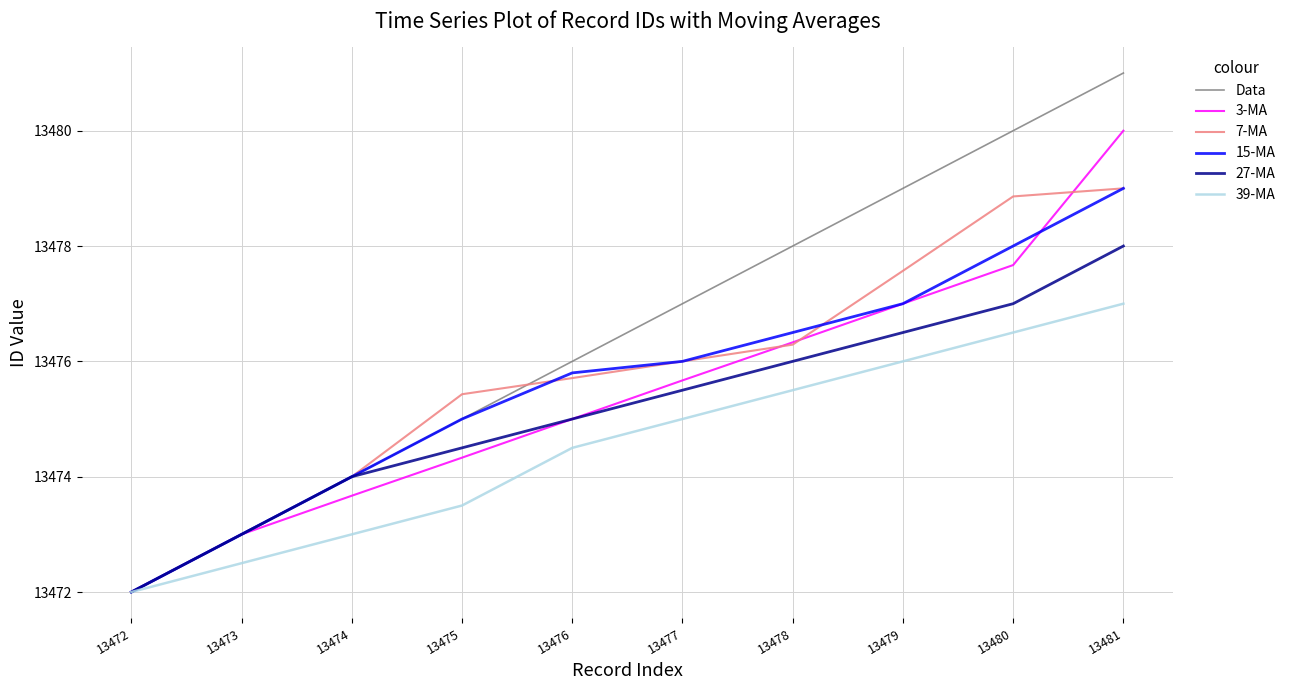

Which series has the largest total across all categories?

Data